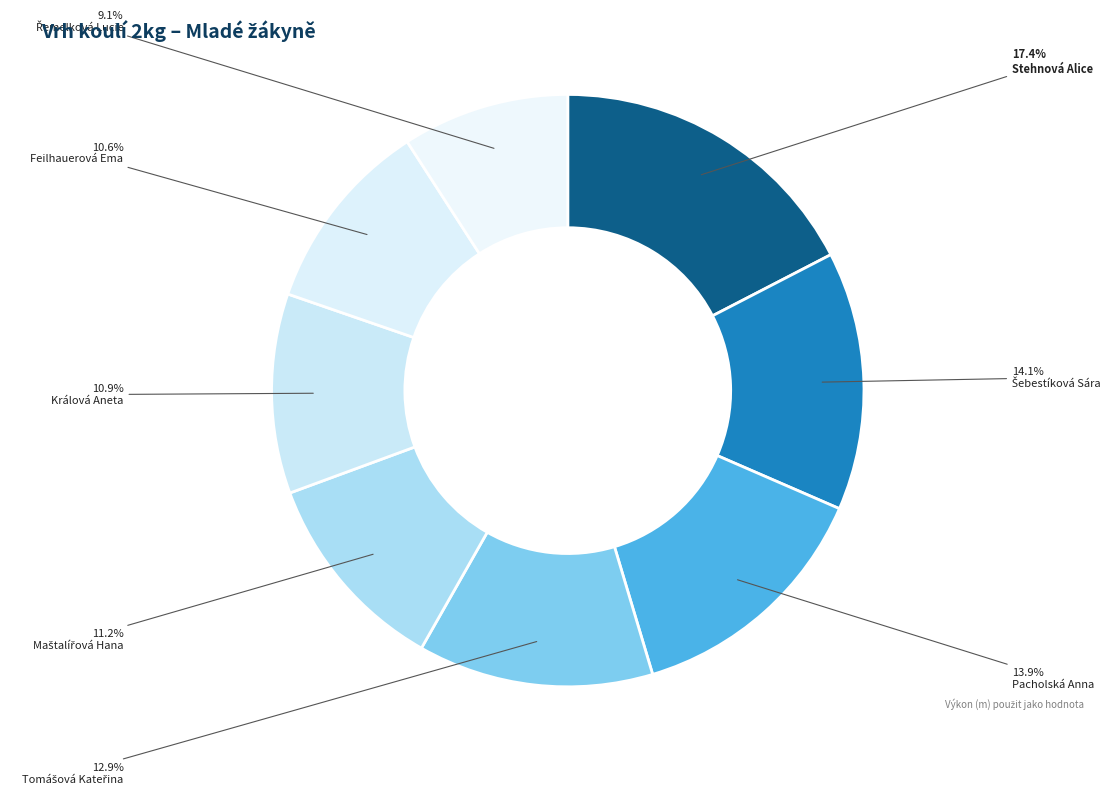

Do Stehnová Alice and Šebestíková Sára together represent more than half of the pie?

No